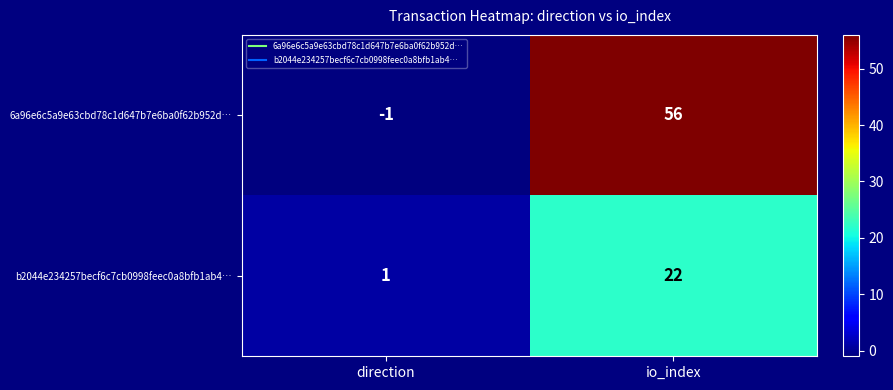

Count the number of data series in this chart.

2